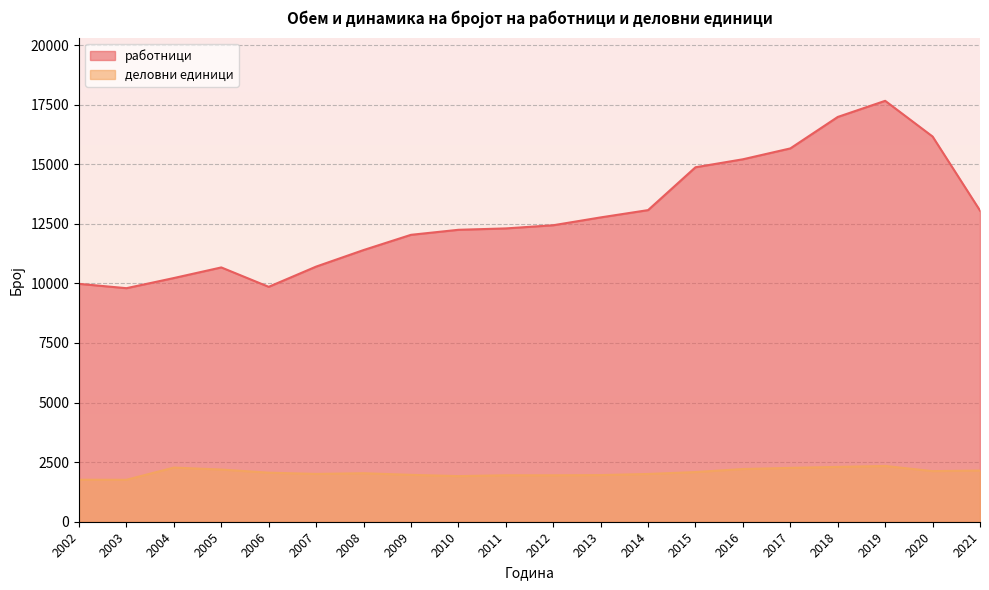

At which label does работници first exceed 12441?

2013